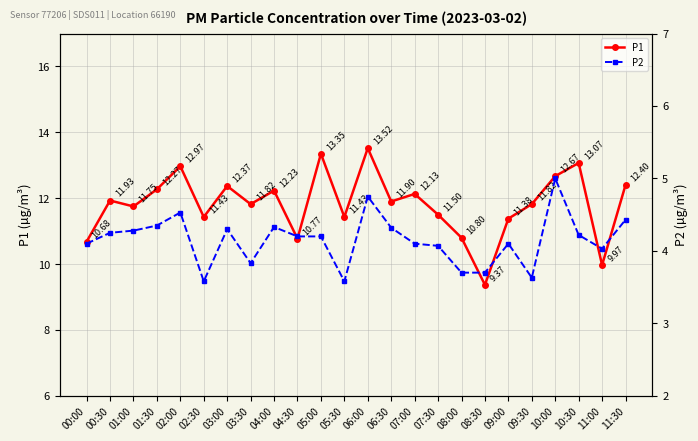

Is the value of P1 at 00:30 greater than the value of P2 at 10:00?

Yes